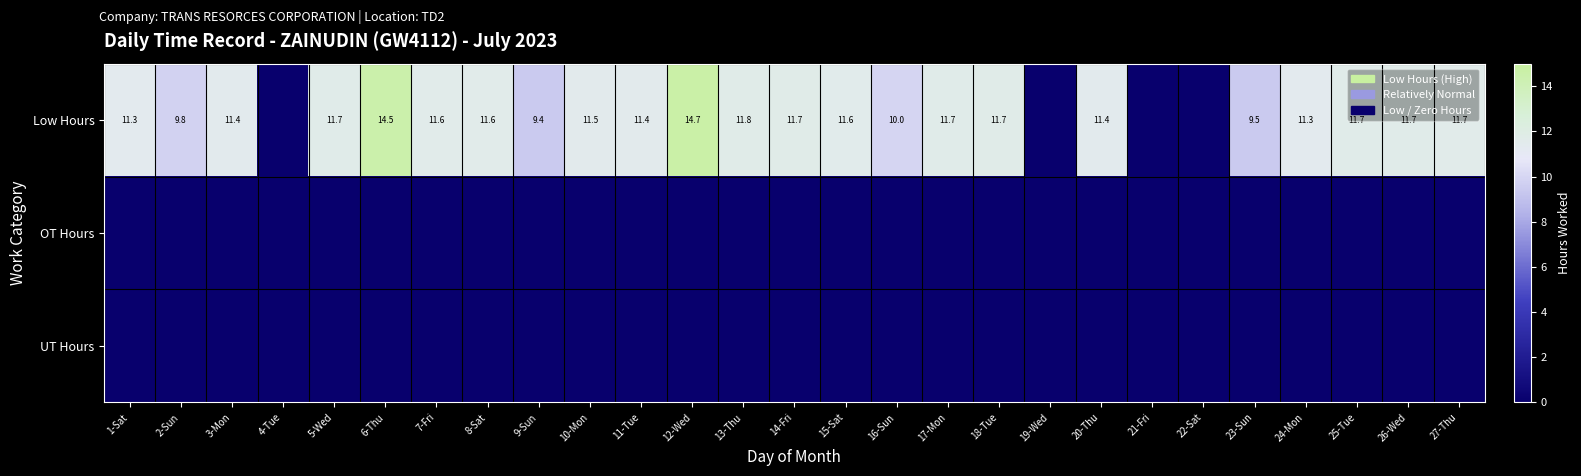

Is it true that Low Hours equals 2.7 at 1-Sat?

False